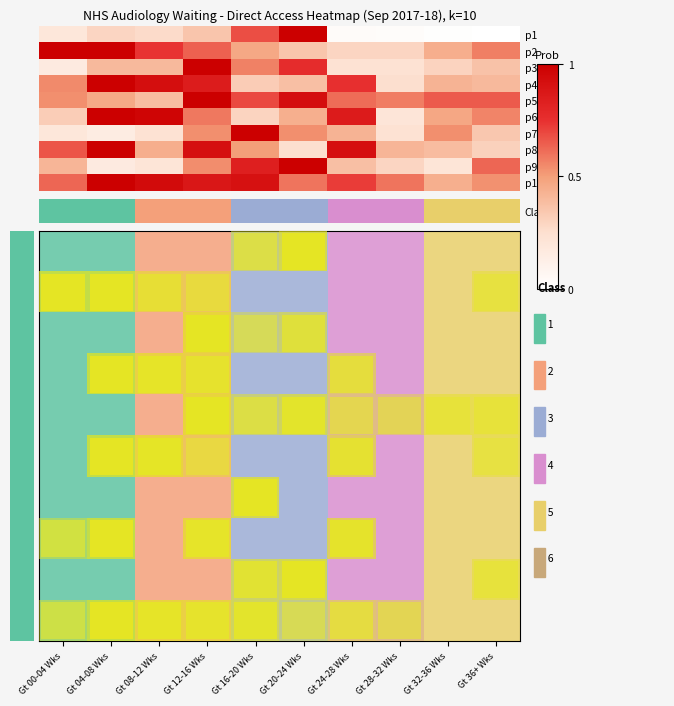

Reading left to right, list all the values displayed in this chart.

row_0: Gt 00-04 Wks=0.2	Gt 04-08 Wks=0.3	Gt 08-12 Wks=0.3	Gt 12-16 Wks=0.4	Gt 16-20 Wks=0.7	Gt 20-24 Wks=1.0	Gt 24-28 Wks=0.0	Gt 28-32 Wks=0.0	Gt 32-36 Wks=0.0	Gt 36+ Wks=0.0
row_1: Gt 00-04 Wks=1.0	Gt 04-08 Wks=1.0	Gt 08-12 Wks=0.7	Gt 12-16 Wks=0.6	Gt 16-20 Wks=0.5	Gt 20-24 Wks=0.4	Gt 24-28 Wks=0.3	Gt 28-32 Wks=0.3	Gt 32-36 Wks=0.4	Gt 36+ Wks=0.6
row_2: Gt 00-04 Wks=0.2	Gt 04-08 Wks=0.4	Gt 08-12 Wks=0.4	Gt 12-16 Wks=1.0	Gt 16-20 Wks=0.6	Gt 20-24 Wks=0.8	Gt 24-28 Wks=0.2	Gt 28-32 Wks=0.2	Gt 32-36 Wks=0.3	Gt 36+ Wks=0.4
row_3: Gt 00-04 Wks=0.6	Gt 04-08 Wks=1.0	Gt 08-12 Wks=0.9	Gt 12-16 Wks=0.8	Gt 16-20 Wks=0.3	Gt 20-24 Wks=0.4	Gt 24-28 Wks=0.8	Gt 28-32 Wks=0.2	Gt 32-36 Wks=0.4	Gt 36+ Wks=0.4
row_4: Gt 00-04 Wks=0.5	Gt 04-08 Wks=0.5	Gt 08-12 Wks=0.4	Gt 12-16 Wks=1.0	Gt 16-20 Wks=0.7	Gt 20-24 Wks=0.9	Gt 24-28 Wks=0.6	Gt 28-32 Wks=0.6	Gt 32-36 Wks=0.7	Gt 36+ Wks=0.7
row_5: Gt 00-04 Wks=0.3	Gt 04-08 Wks=1.0	Gt 08-12 Wks=1.0	Gt 12-16 Wks=0.6	Gt 16-20 Wks=0.3	Gt 20-24 Wks=0.4	Gt 24-28 Wks=0.9	Gt 28-32 Wks=0.2	Gt 32-36 Wks=0.5	Gt 36+ Wks=0.6
row_6: Gt 00-04 Wks=0.2	Gt 04-08 Wks=0.2	Gt 08-12 Wks=0.2	Gt 12-16 Wks=0.5	Gt 16-20 Wks=1.0	Gt 20-24 Wks=0.5	Gt 24-28 Wks=0.4	Gt 28-32 Wks=0.2	Gt 32-36 Wks=0.5	Gt 36+ Wks=0.3
row_7: Gt 00-04 Wks=0.7	Gt 04-08 Wks=1.0	Gt 08-12 Wks=0.4	Gt 12-16 Wks=0.9	Gt 16-20 Wks=0.5	Gt 20-24 Wks=0.2	Gt 24-28 Wks=0.9	Gt 28-32 Wks=0.4	Gt 32-36 Wks=0.4	Gt 36+ Wks=0.3
row_8: Gt 00-04 Wks=0.4	Gt 04-08 Wks=0.2	Gt 08-12 Wks=0.2	Gt 12-16 Wks=0.5	Gt 16-20 Wks=0.8	Gt 20-24 Wks=1.0	Gt 24-28 Wks=0.4	Gt 28-32 Wks=0.3	Gt 32-36 Wks=0.2	Gt 36+ Wks=0.6
row_9: Gt 00-04 Wks=0.6	Gt 04-08 Wks=1.0	Gt 08-12 Wks=0.9	Gt 12-16 Wks=0.9	Gt 16-20 Wks=0.9	Gt 20-24 Wks=0.6	Gt 24-28 Wks=0.7	Gt 28-32 Wks=0.6	Gt 32-36 Wks=0.4	Gt 36+ Wks=0.5